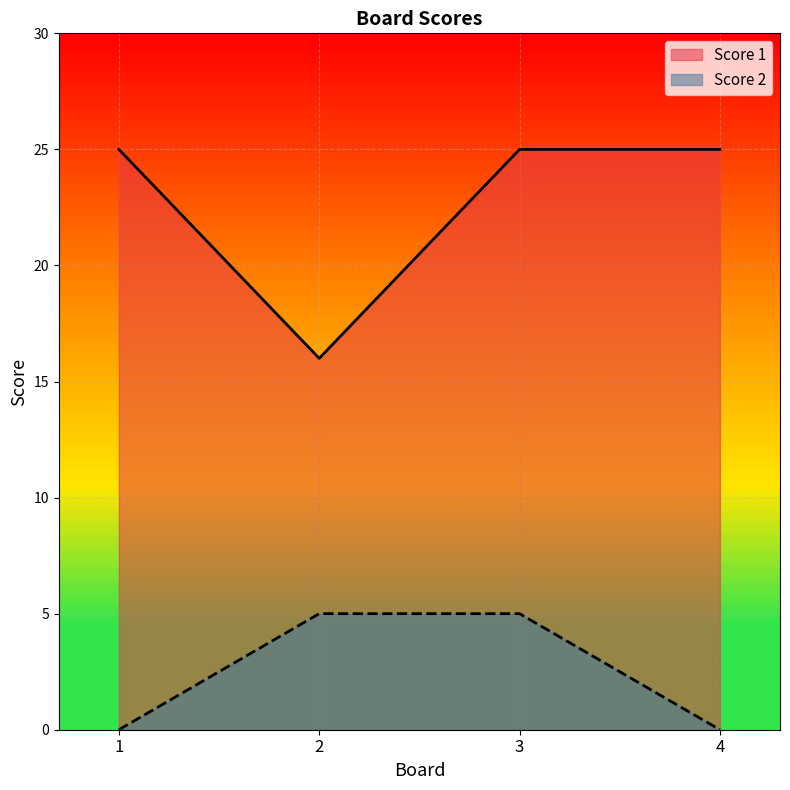

True or false: Score 2 and Score 1 cross at least once.

False